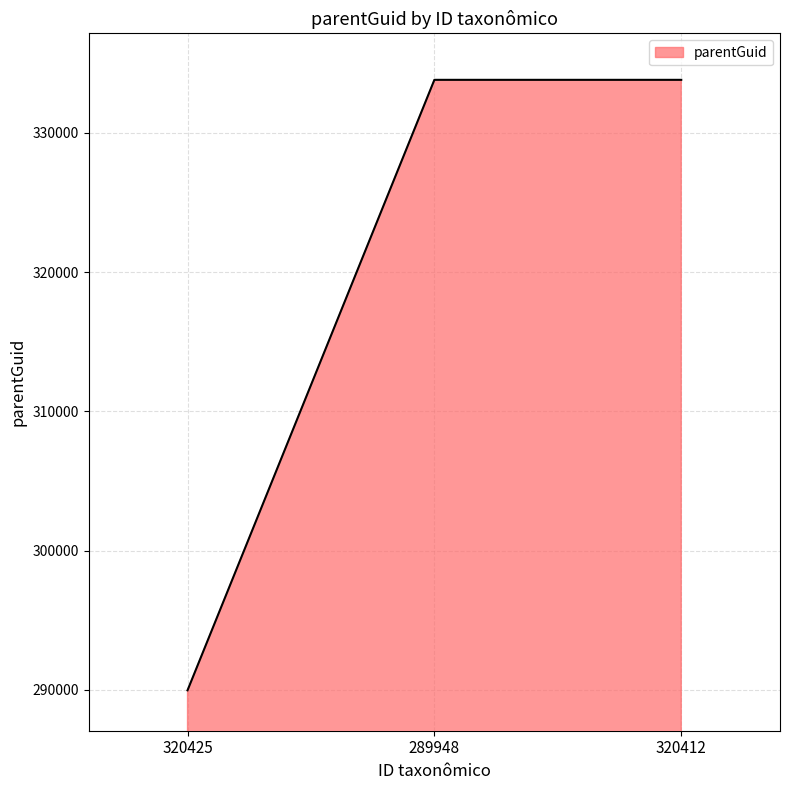

Approximately how many times larger is the value at 289948 compared to 320425?

1.2